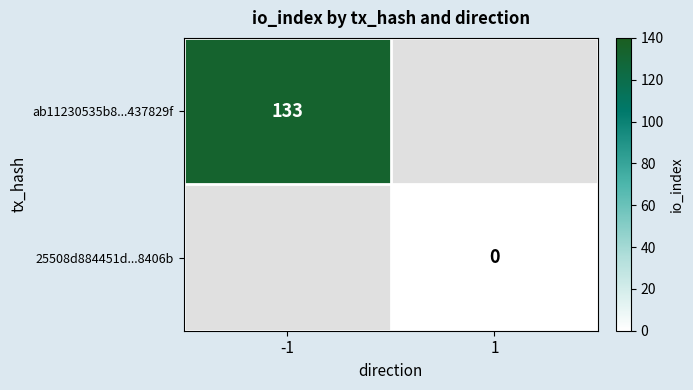

How many data points does each series have?

2